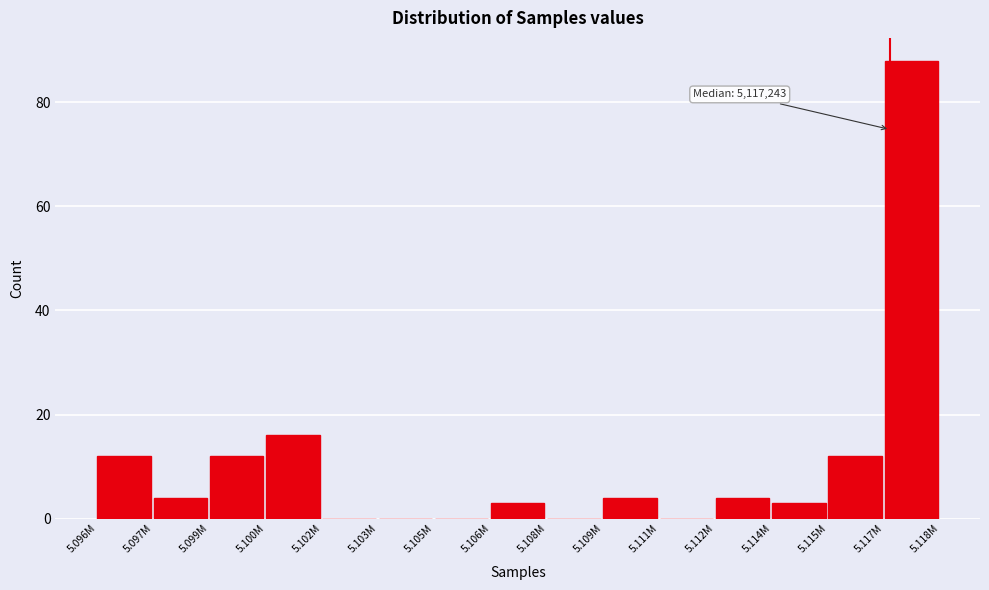

Reading left to right, list all the values displayed in this chart.

5.096M=12	5.097M=4	5.099M=12	5.100M=16	5.102M=0	5.103M=0	5.105M=0	5.106M=3	5.108M=0	5.109M=4	5.111M=0	5.112M=4	5.114M=3	5.115M=12	5.117M=88